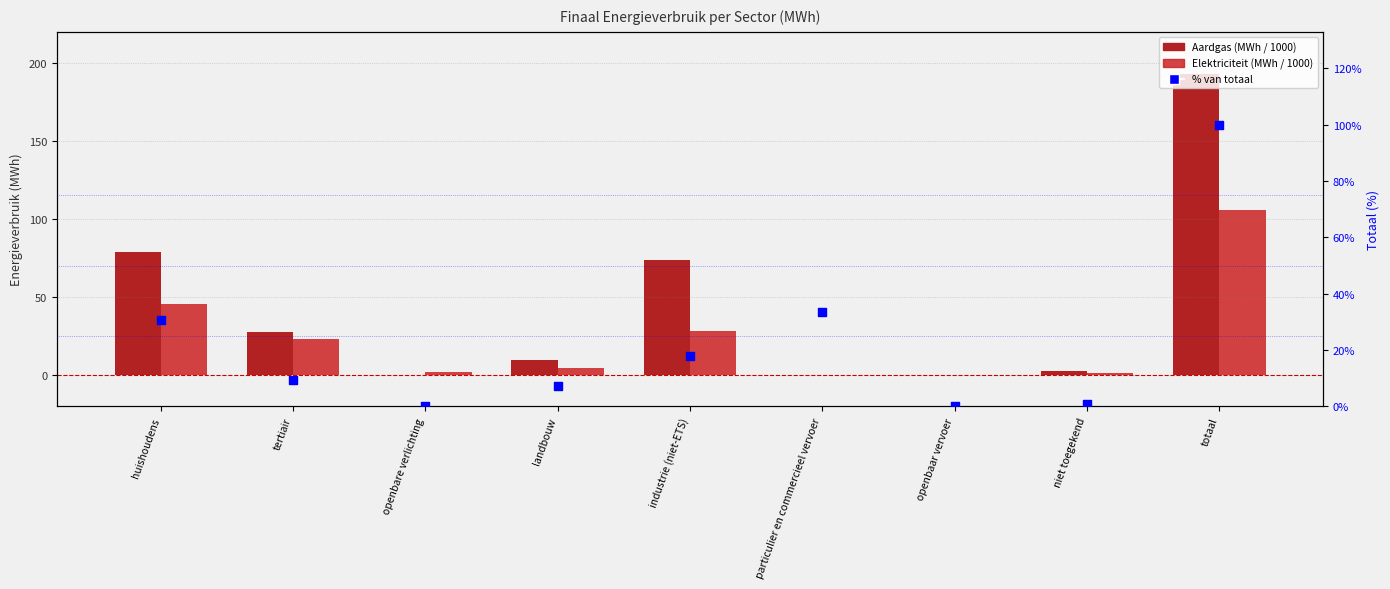

Which series reaches the minimum Y coordinate?

Aardgas